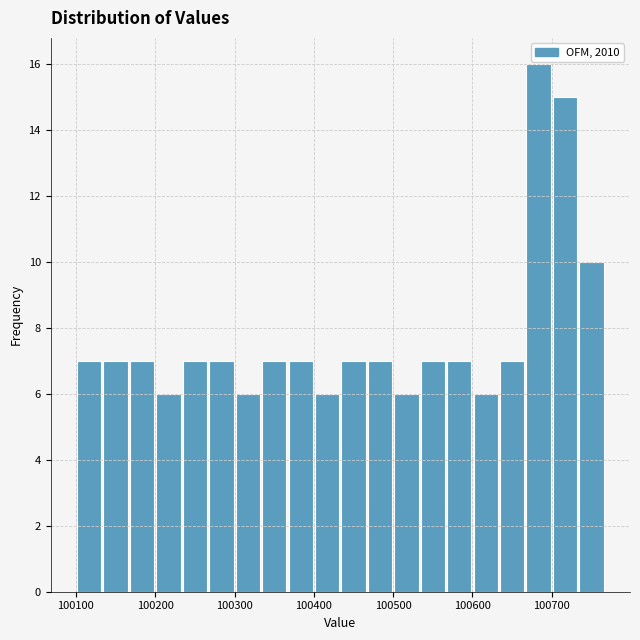

Around what value on the x-axis is the tallest bar? Give the approximate position of its centre, as read against the axis.

100680